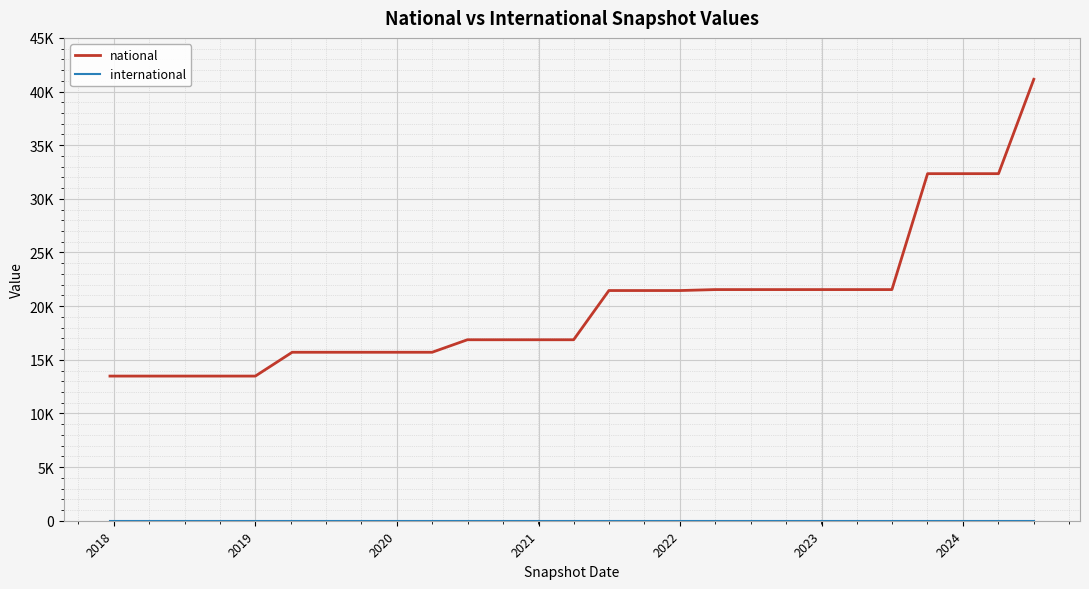

List the series in order of their peak value, highest first.

national, international